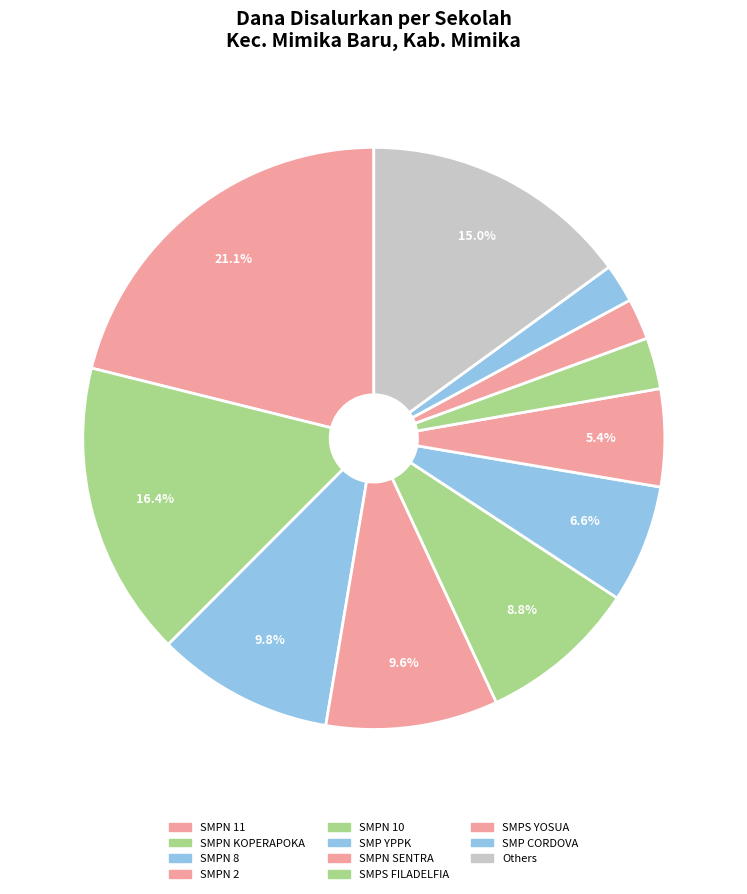

Count the number of slices in the pie.

11